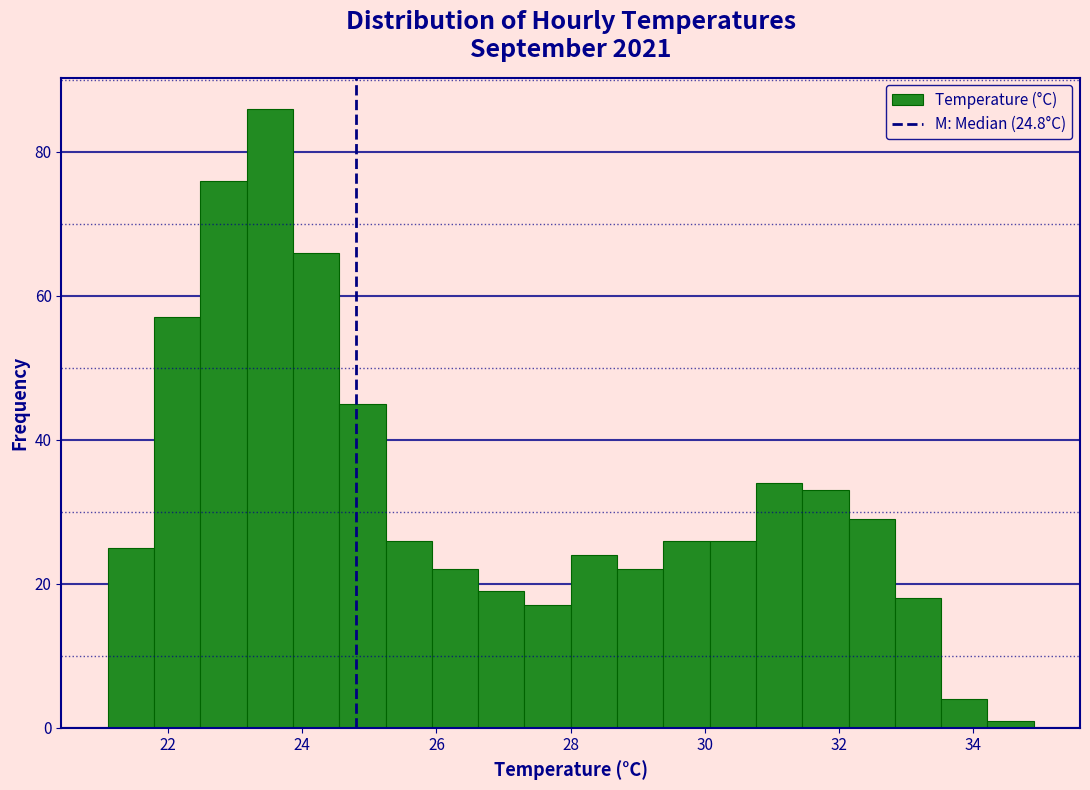

Around what value on the x-axis is the tallest bar? Give the approximate position of its centre, as read against the axis.

23.6